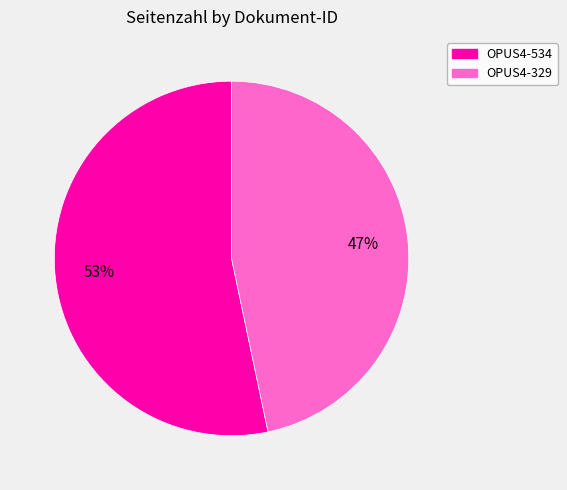

Which slice is the smallest?

OPUS4-329